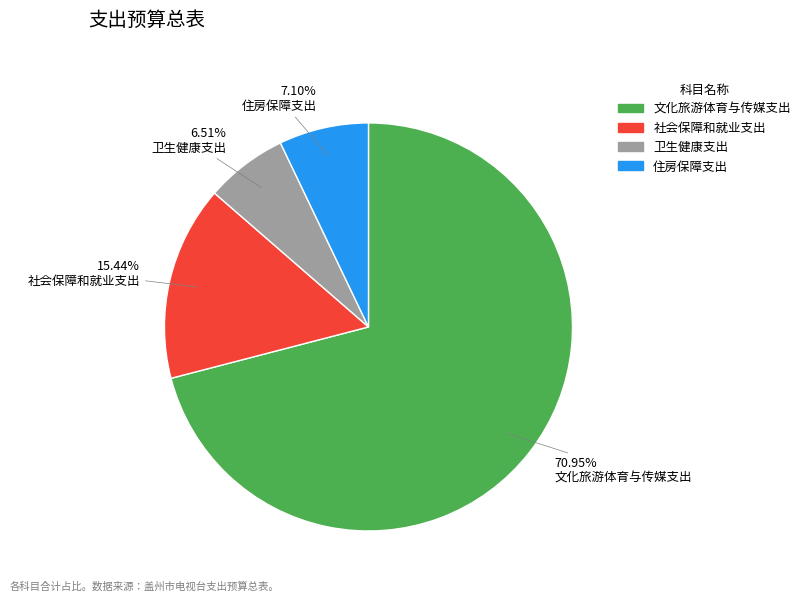

What portion of the pie excludes 卫生健康支出?

93.5%